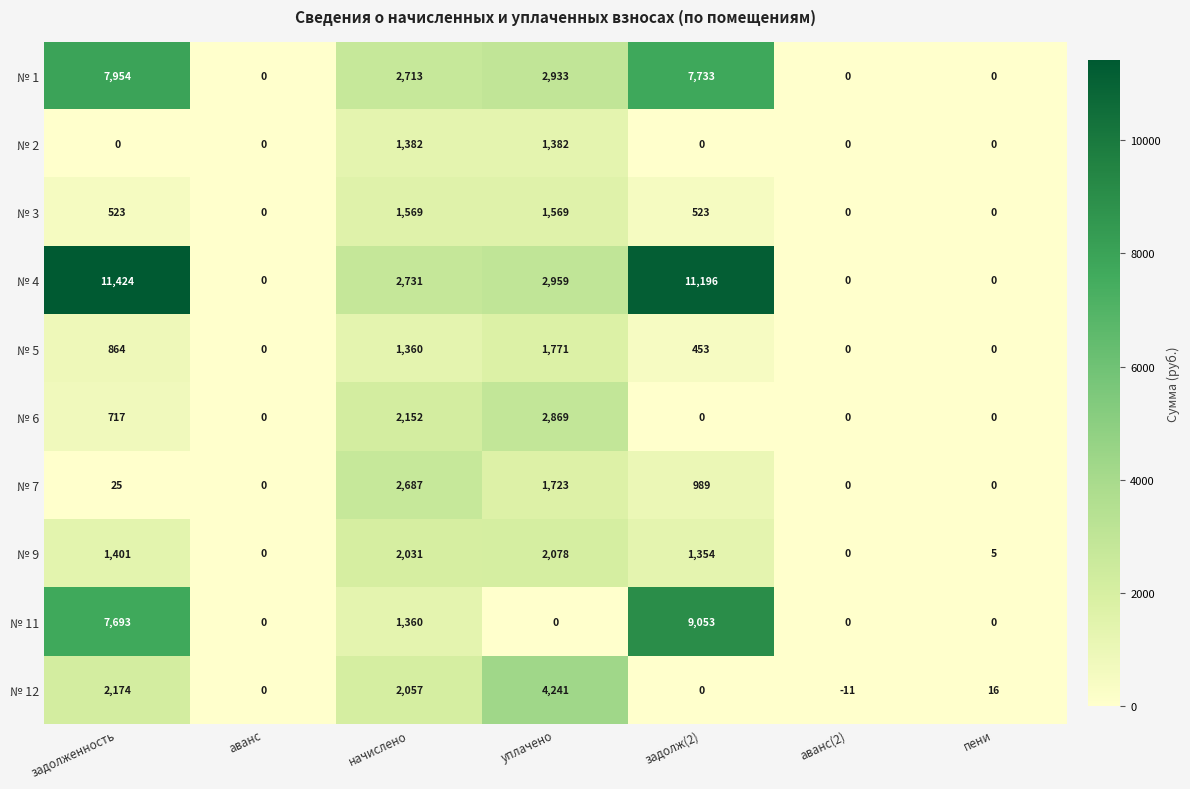

What is the sum of all № 4 values?

28310